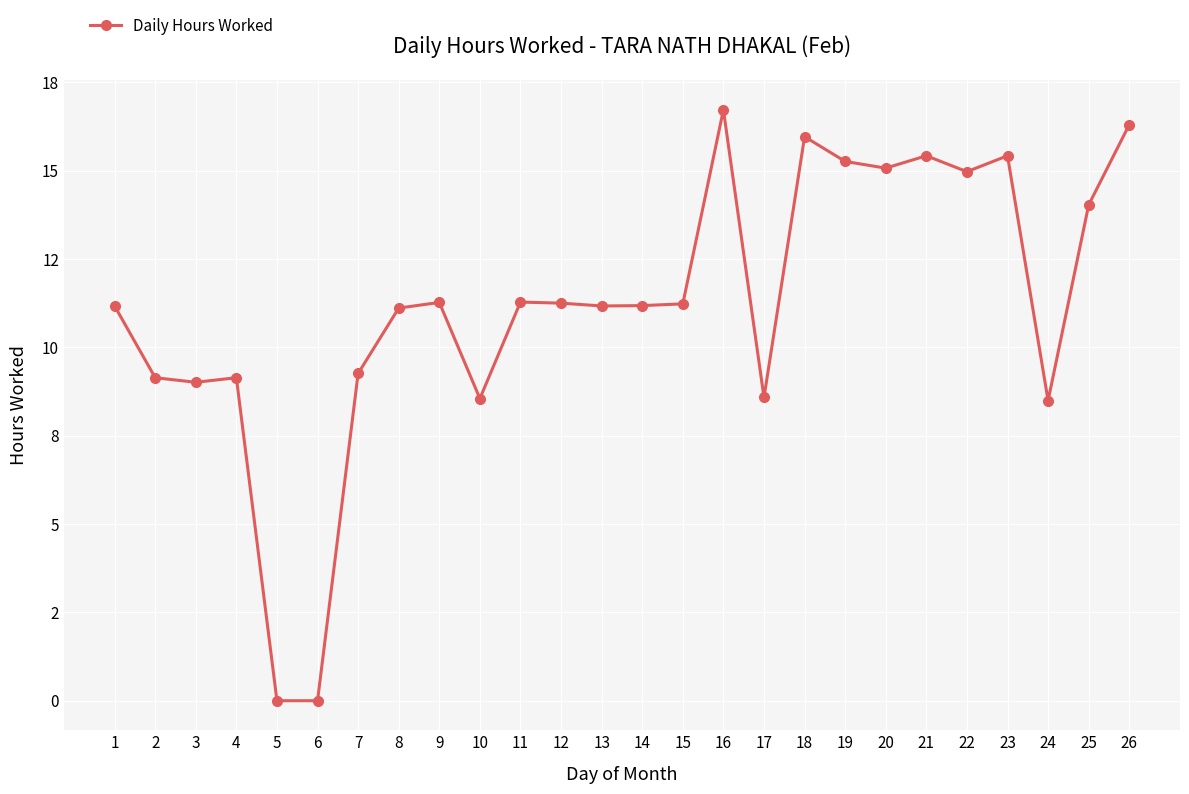

Rank the categories by value from highest to lowest.

16, 26, 18, 21, 23, 19, 20, 22, 25, 11, 9, 12, 15, 14, 1, 13, 8, 7, 2, 4, 3, 17, 10, 24, 5, 6